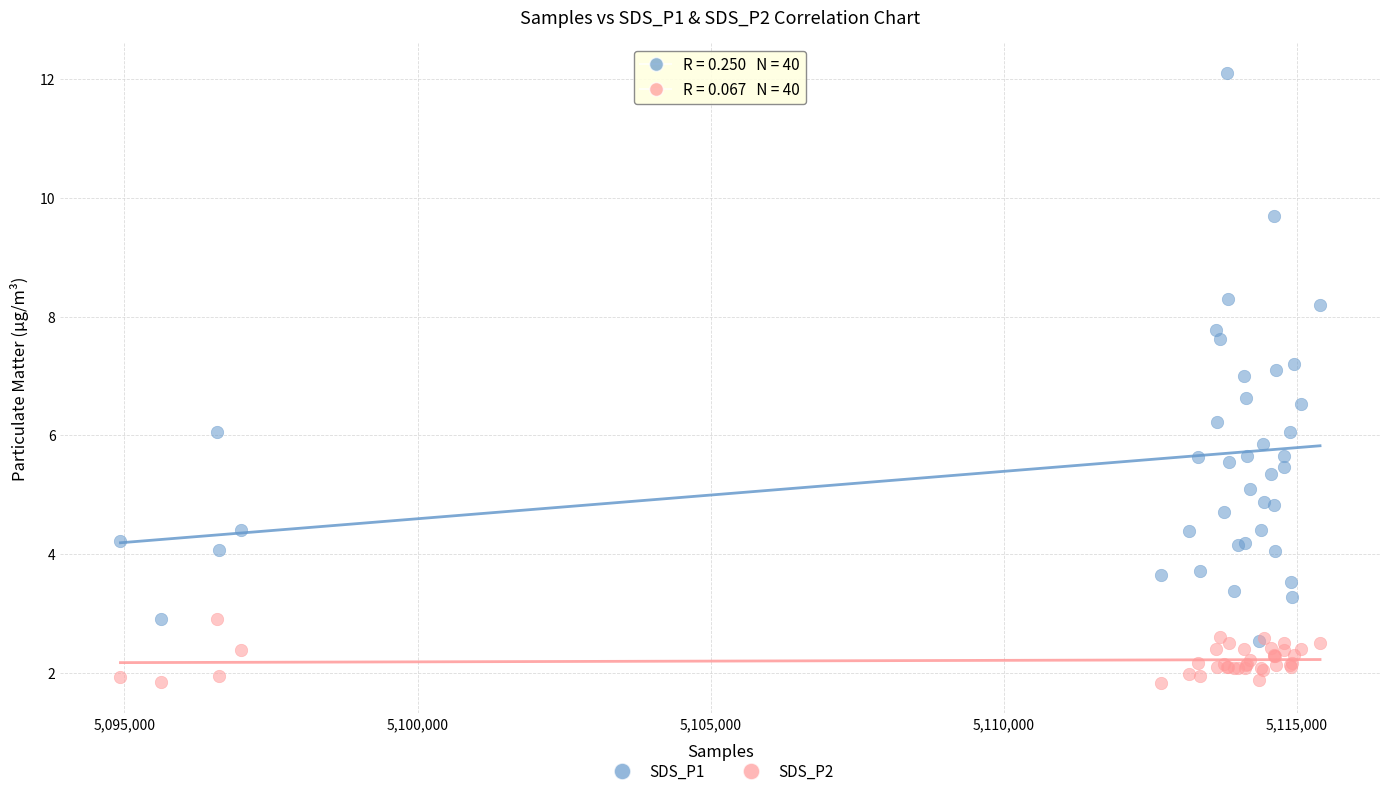

Which series contains the lowest Y value?

SDS_P2